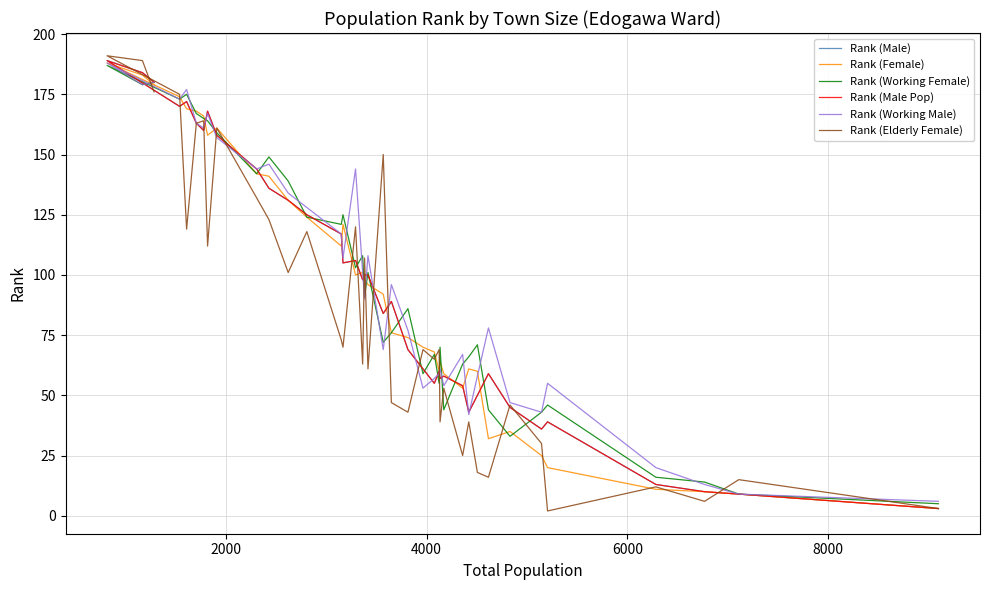

At how many categories does at least one series exceed 167?

7